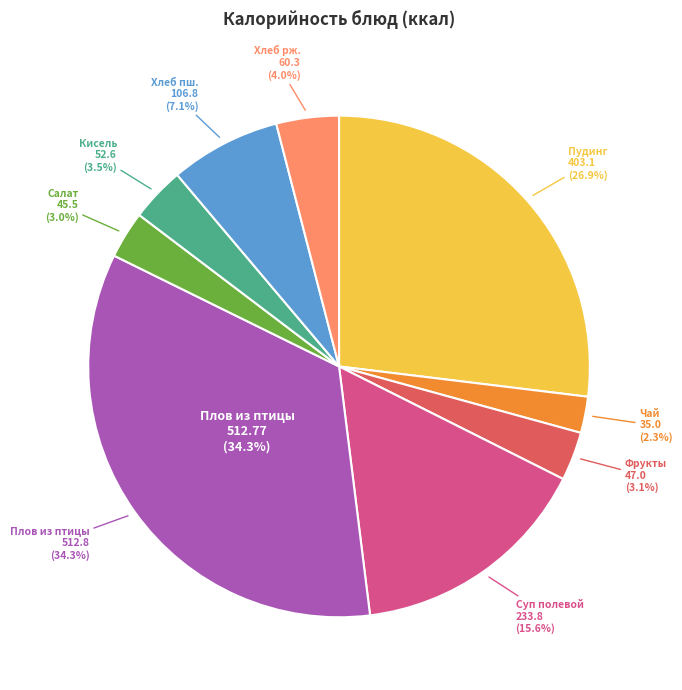

The Хлеб ржано-пшеничный slice represents 14% of the pie. True or false?

False